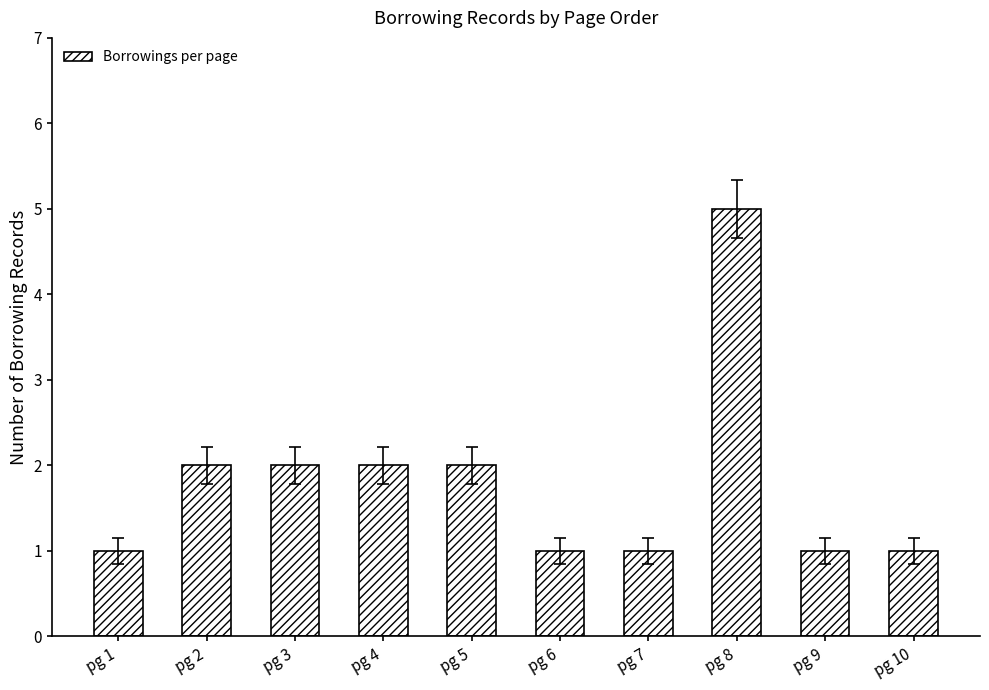

The chart shows a value of 3 at pg 2. True or false?

False